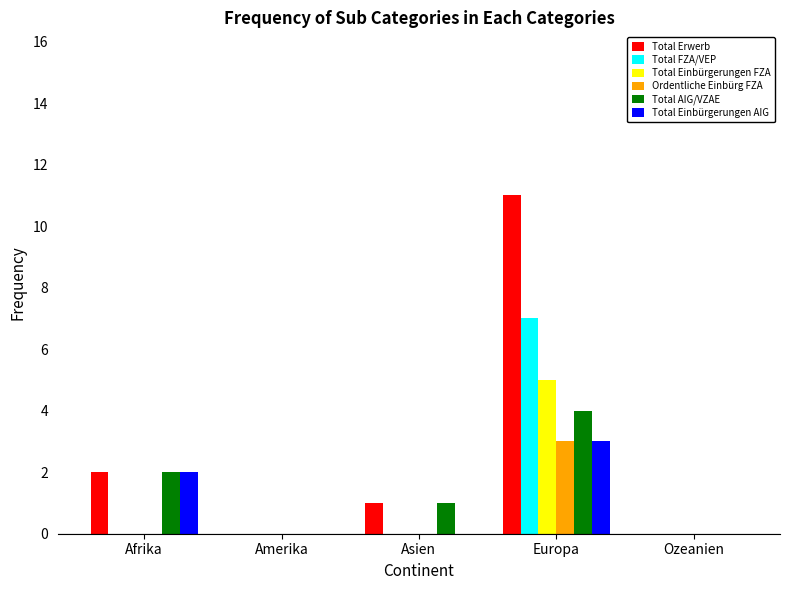

How many groups of bars are there?

5